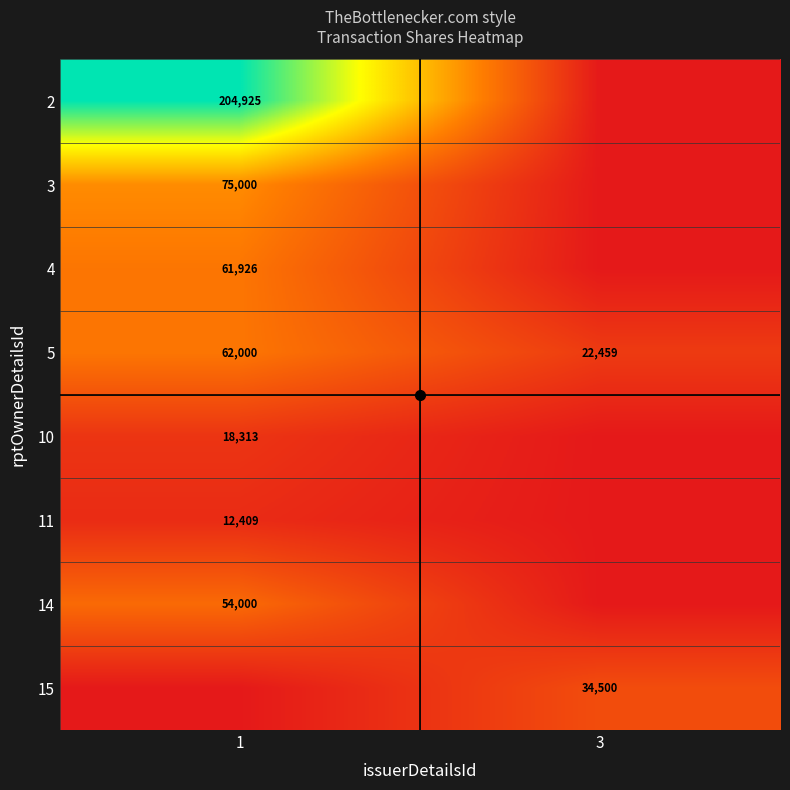

What is the sum of all 4 values?

61926